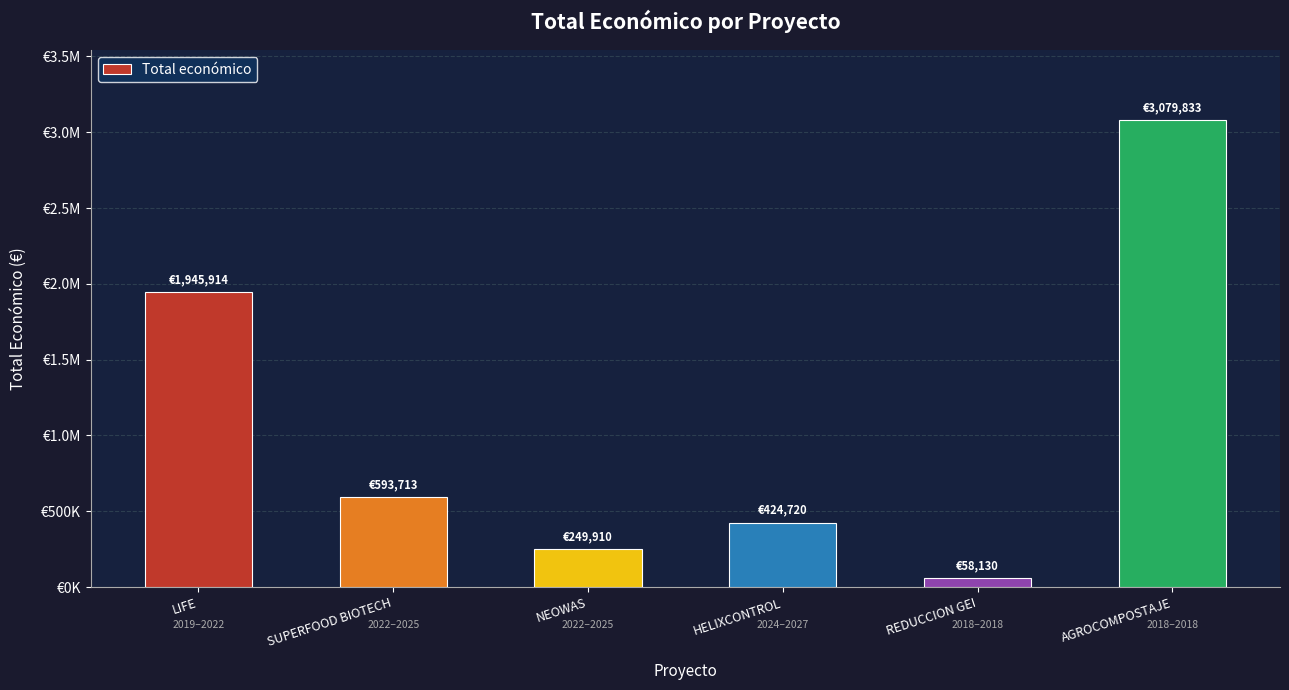

Reading left to right, extract all data points from this chart.

1945914	593713	249910	424720	58130	3079833